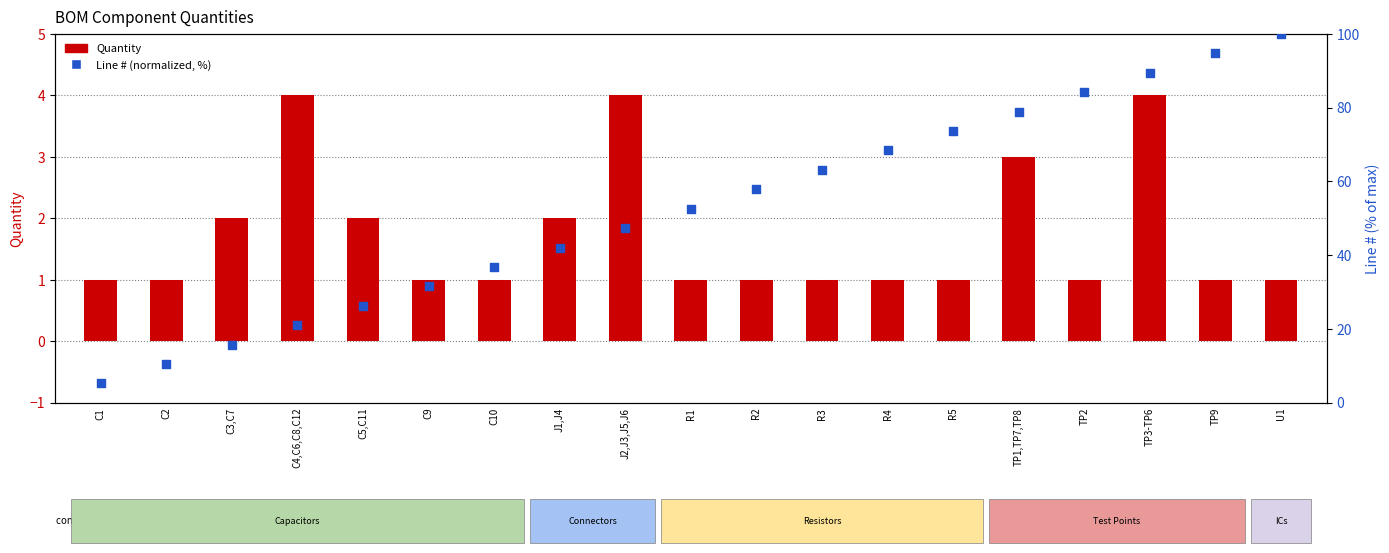

Which series has the largest total across all categories?

Line # (normalized)